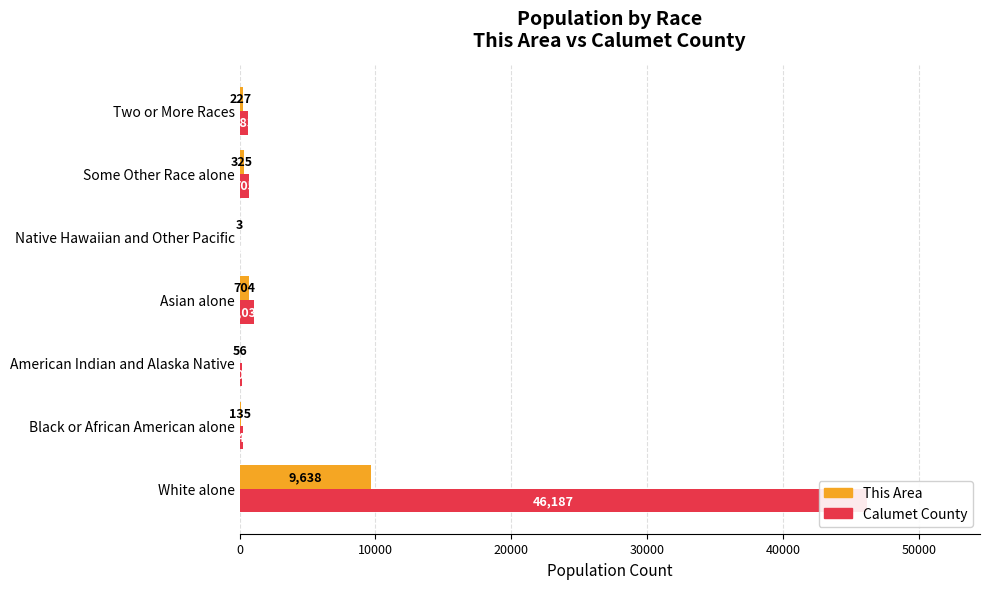

Reading left to right, transcribe all the data shown in this chart.

This Area: 9638	135	56	704	3	325	227
Calumet County: 46187	246	203	1031	16	705	583